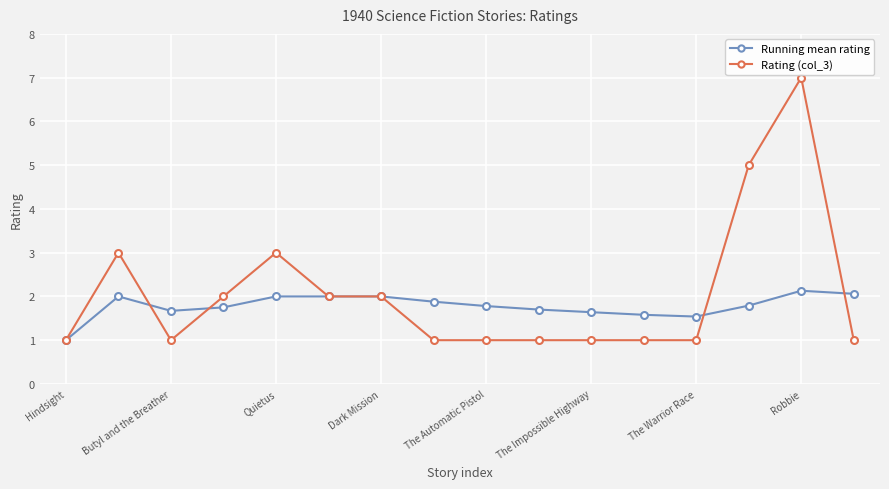

List the series in order of their peak value, highest first.

Rating (col_3), Running mean rating